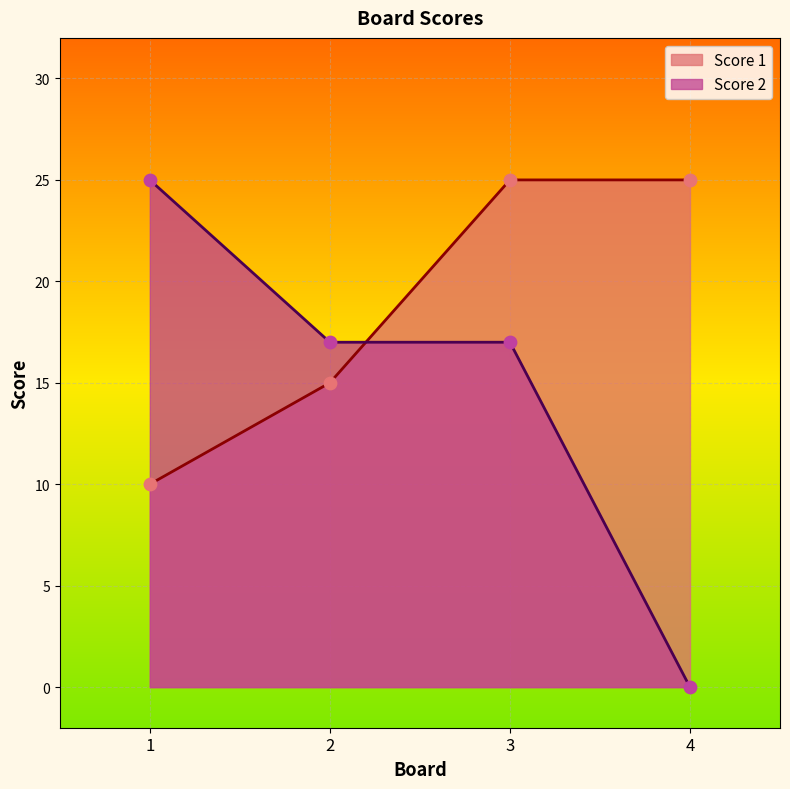

Is the value of Score 1 at 4 greater than the value of Score 2 at 3?

Yes